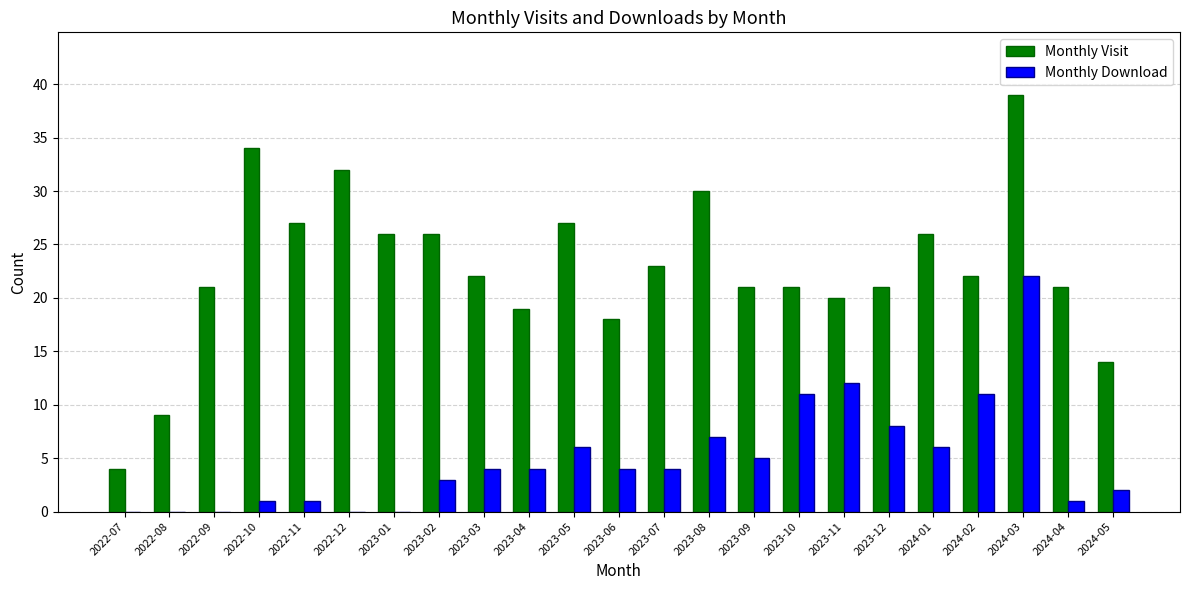

Reading left to right, extract all data points from this chart.

Monthly Visit: 4	9	21	34	27	32	26	26	22	19	27	18	23	30	21	21	20	21	26	22	39	21	14
Monthly Download: 0	0	0	1	1	0	0	3	4	4	6	4	4	7	5	11	12	8	6	11	22	1	2